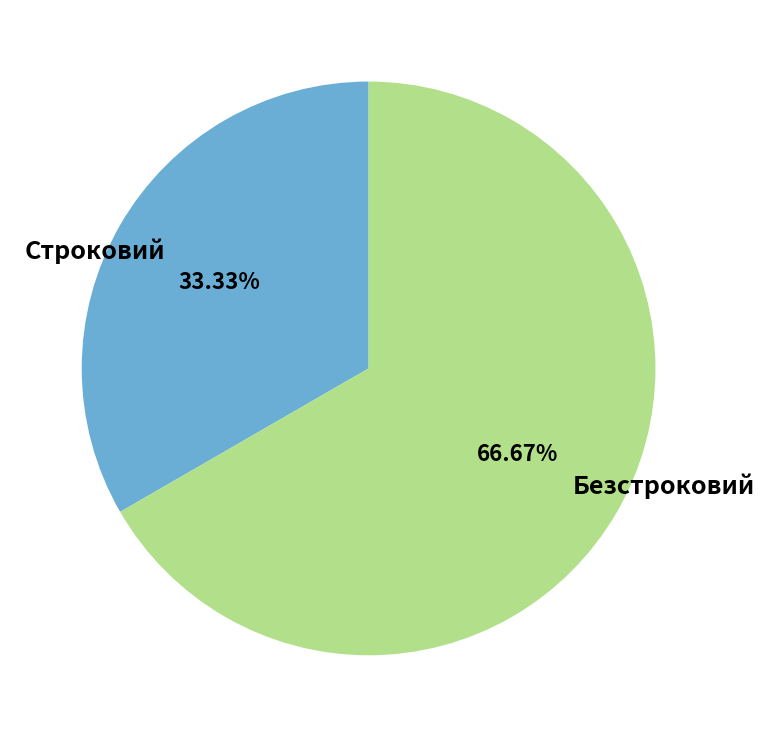

Does any single category account for the majority?

Yes